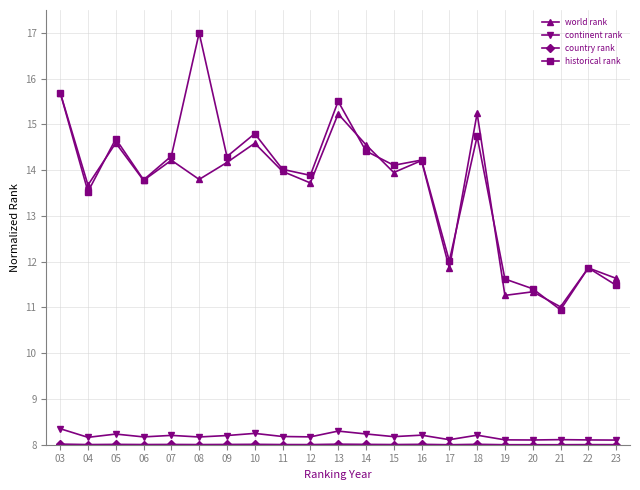

What is the sum of all world rank values?

284.4